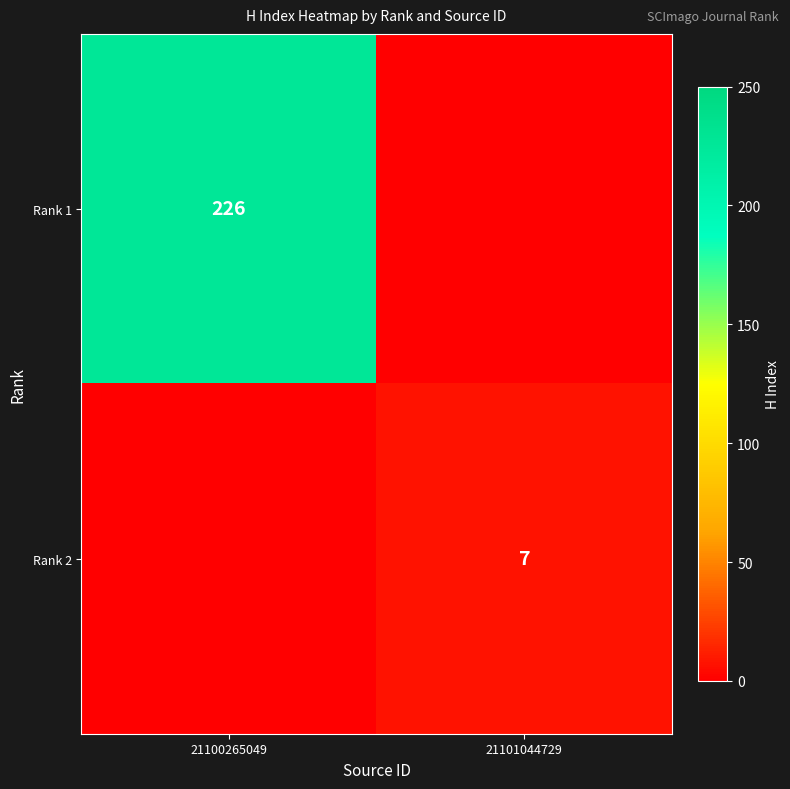

The Rank 2 series shows 12 at 21101044729. True or false?

False